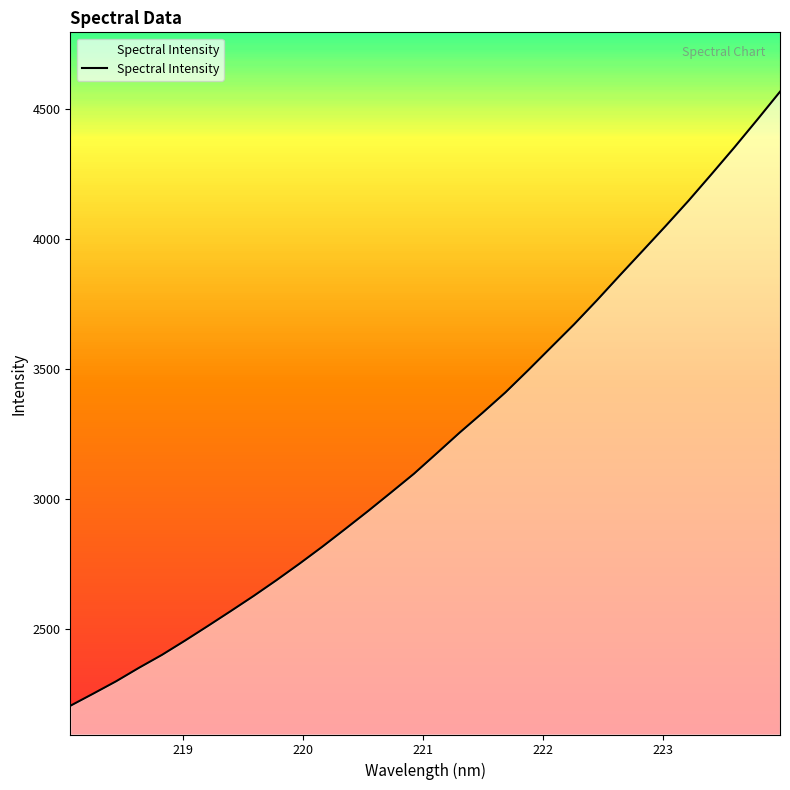

Does the chart have visible grid lines?

No